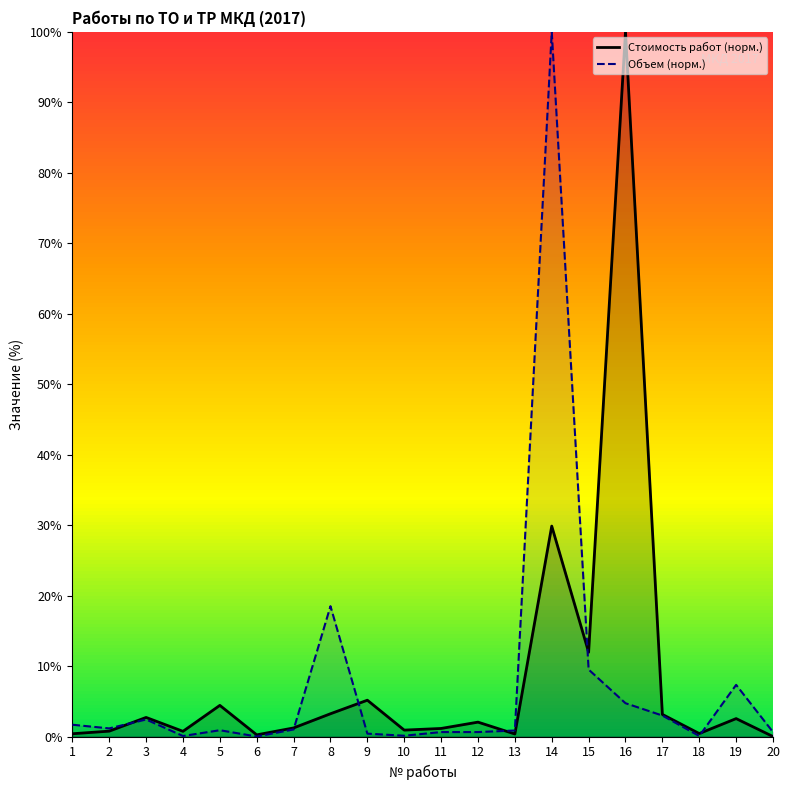

Rank the categories by Стоимость работ (норм.) value from highest to lowest.

16, 14, 15, 9, 5, 8, 17, 3, 19, 12, 7, 11, 10, 2, 4, 18, 1, 13, 6, 20